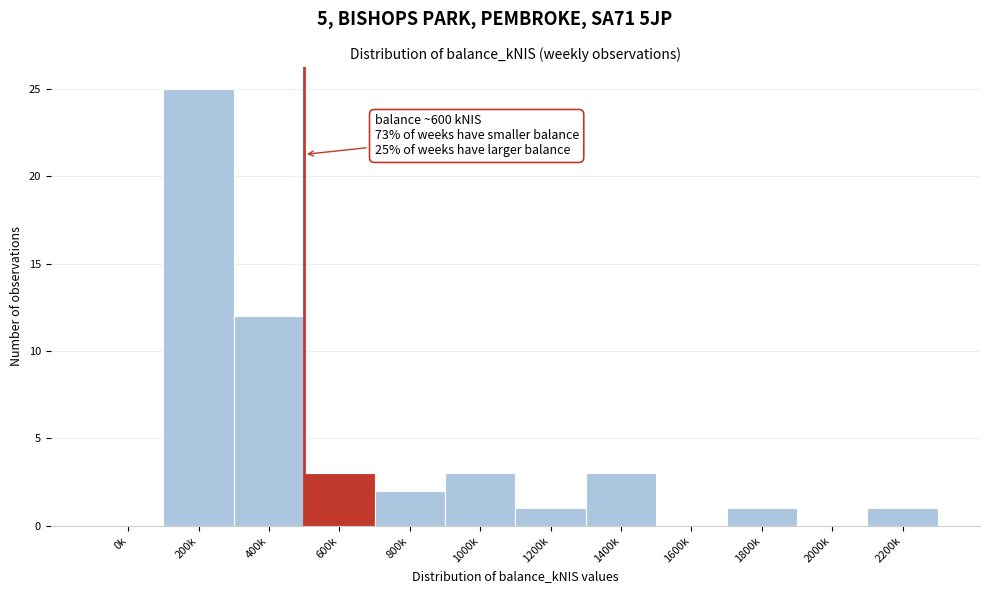

Reading left to right, list all the values displayed in this chart.

0k=0	200k=25	400k=12	600k=3	800k=2	1000k=3	1200k=1	1400k=3	1600k=0	1800k=1	2000k=0	2200k=1